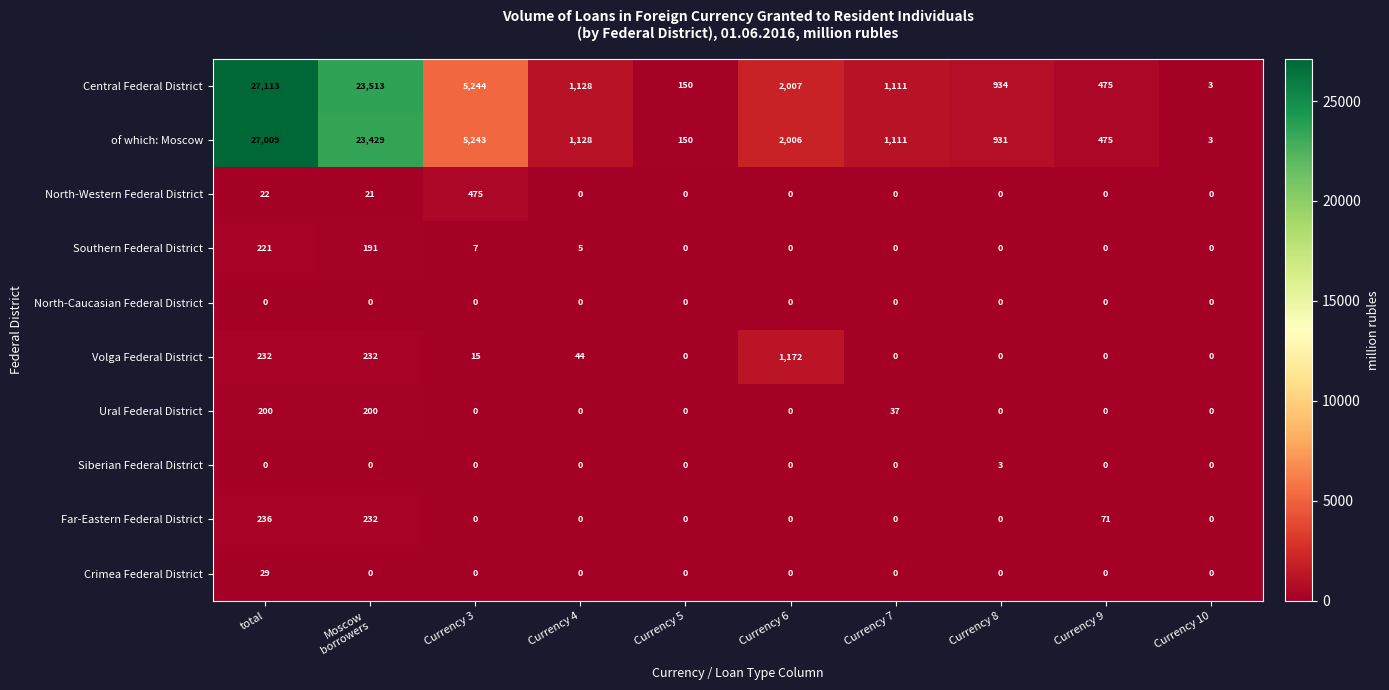

How many Ural Federal District values are between 0 and 37?

8